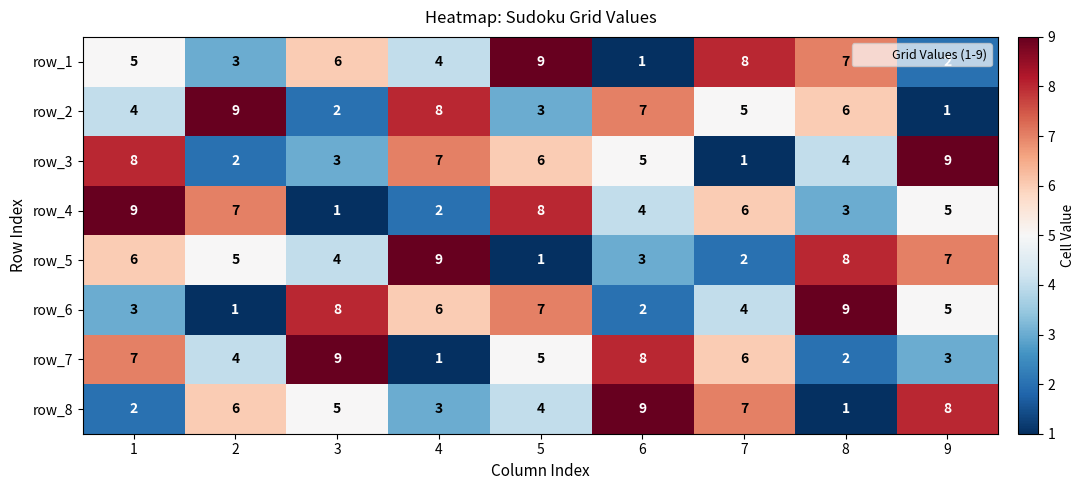

The value of row_2 at 5 is 3. True or false?

True